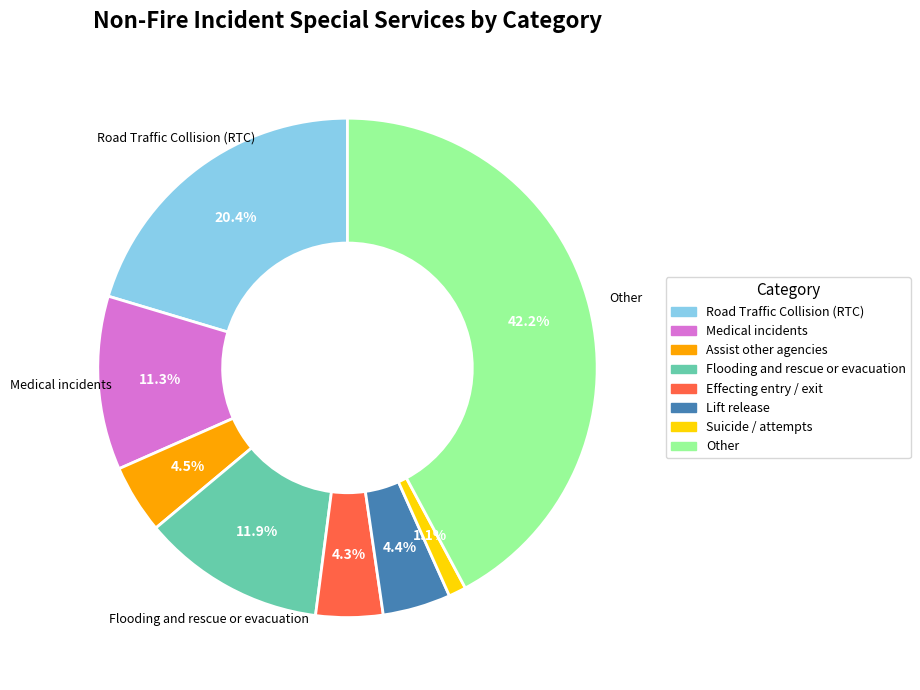

To the nearest percent, what percentage of the pie is Flooding and rescue or evacuation?

12%